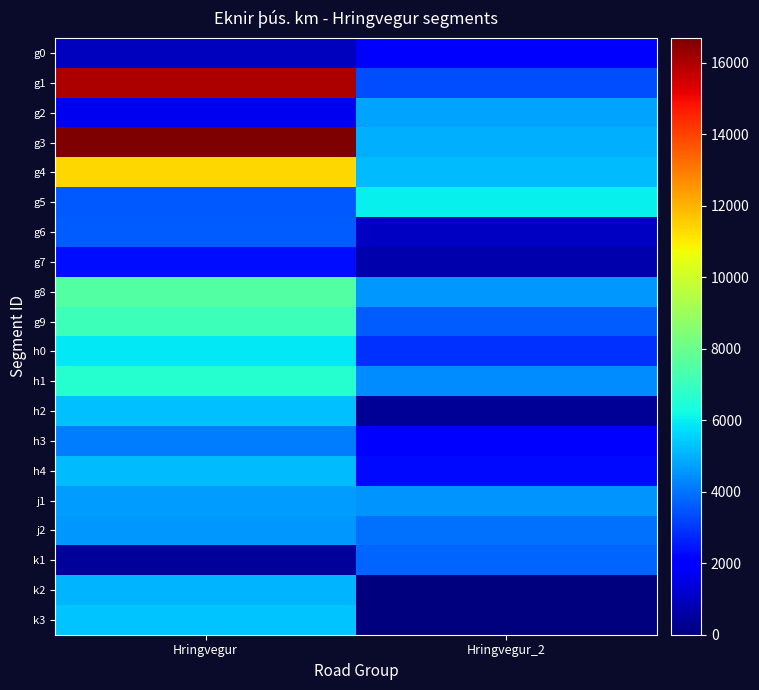

Between Hringvegur and Hringvegur_2, which series saw the biggest shift?

g1